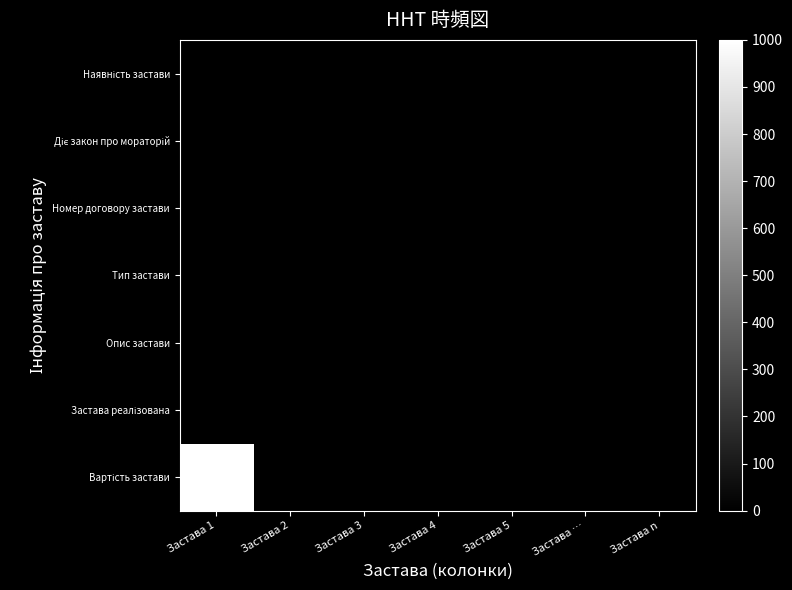

Which series has the largest total across all categories?

Вартість застави